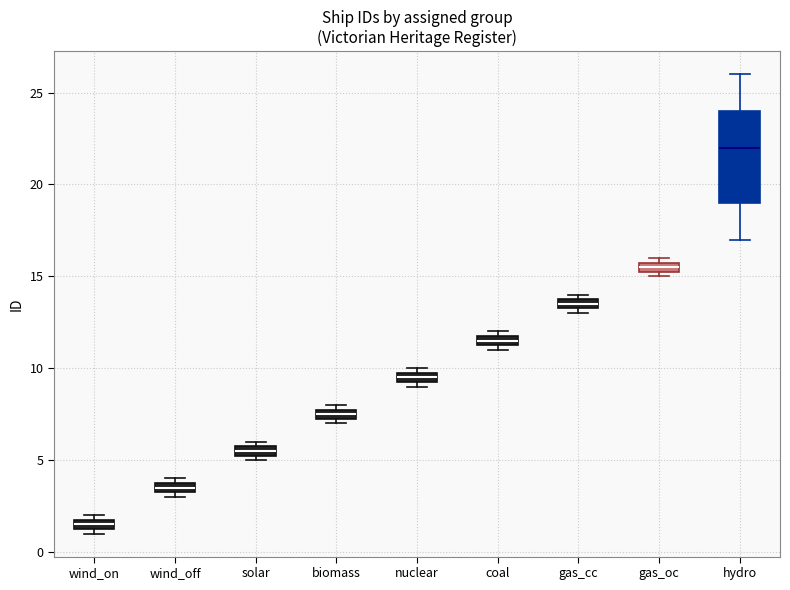

Where is the lower edge of the box for coal on the y-axis? The values are not printed on the chart, so give them approximately, as read against the axis.

11.5